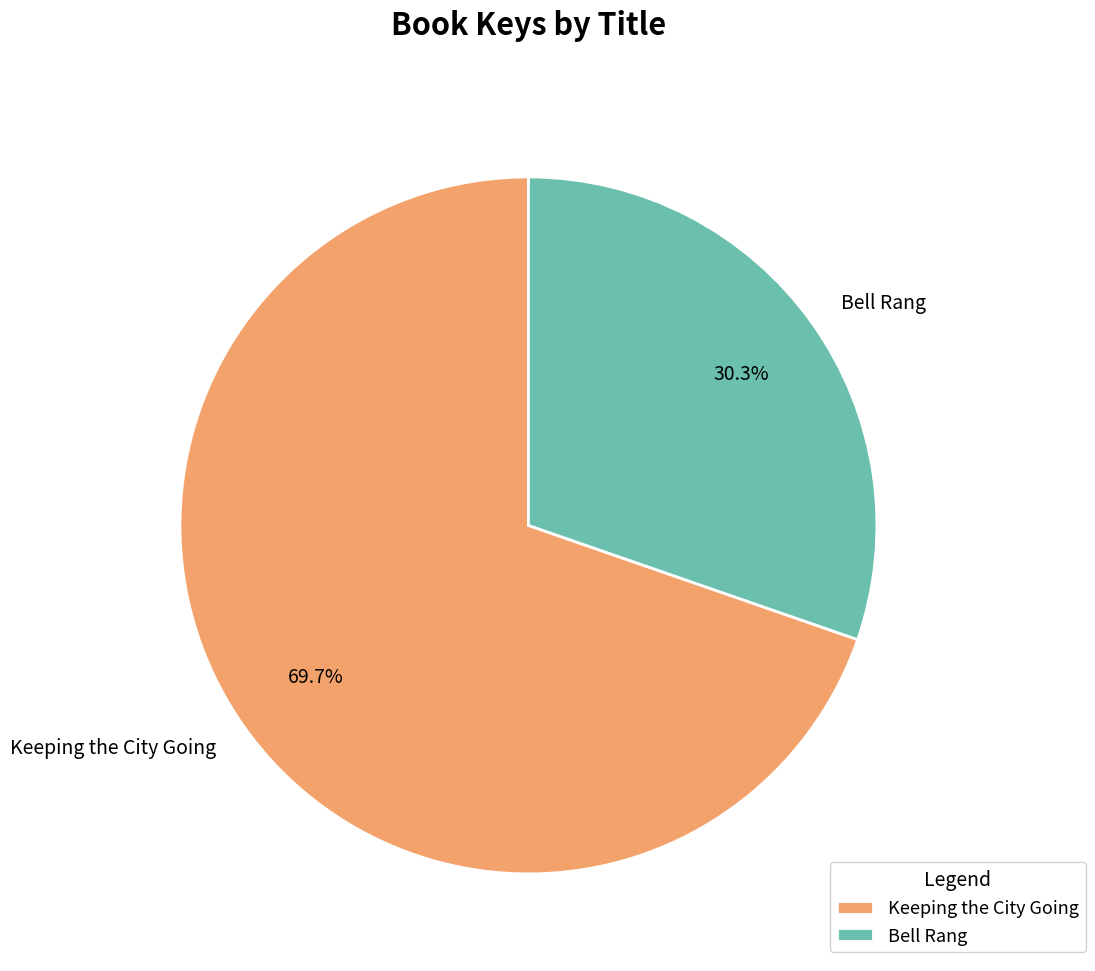

The Keeping the City Going slice represents 70% of the pie. True or false?

True